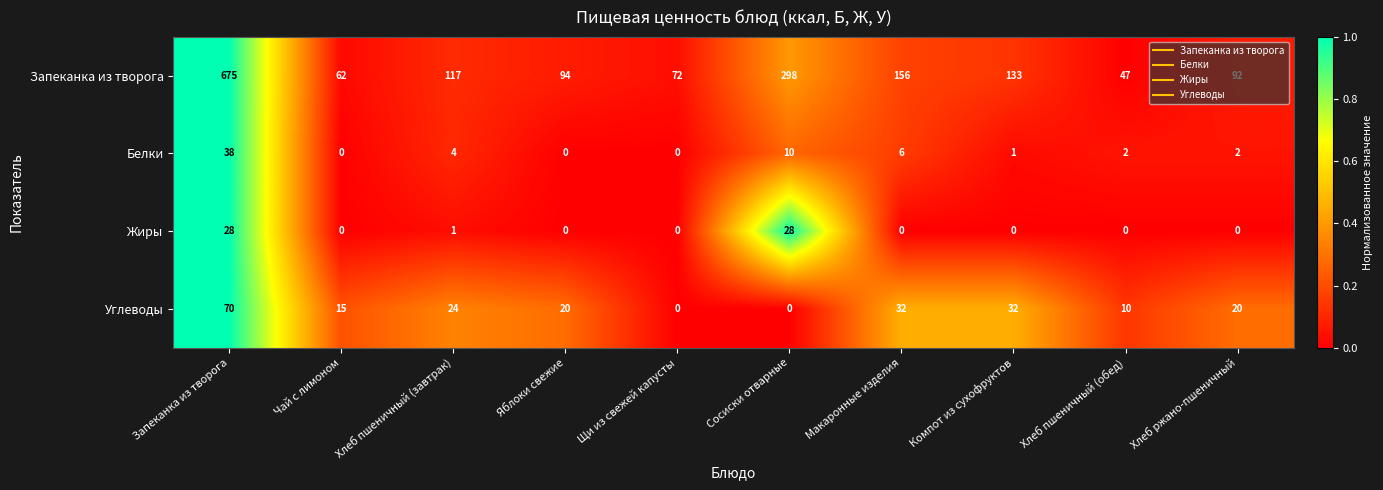

What is the difference between the highest and lowest values at Макаронные изделия?

156